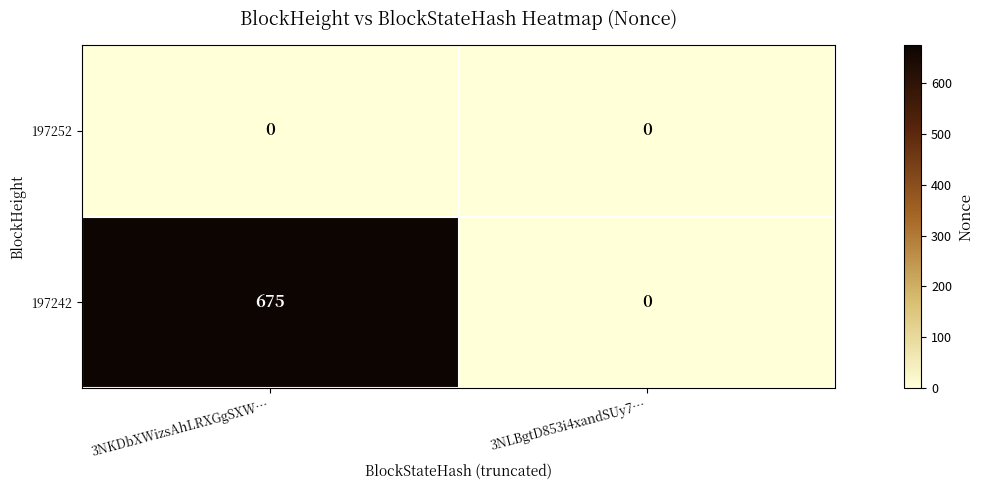

At which category is the sum across all series the highest?

3NKDbXWizsAhLRXGgSXW…